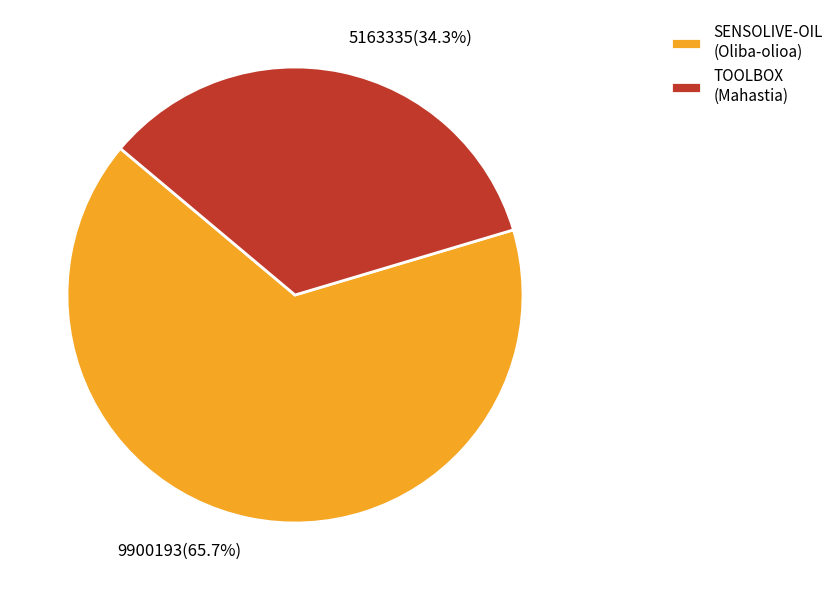

Combined, do SENSOLIVE-OIL (Oliba-olioa) and TOOLBOX (Mahastia) account for over 50%?

Yes